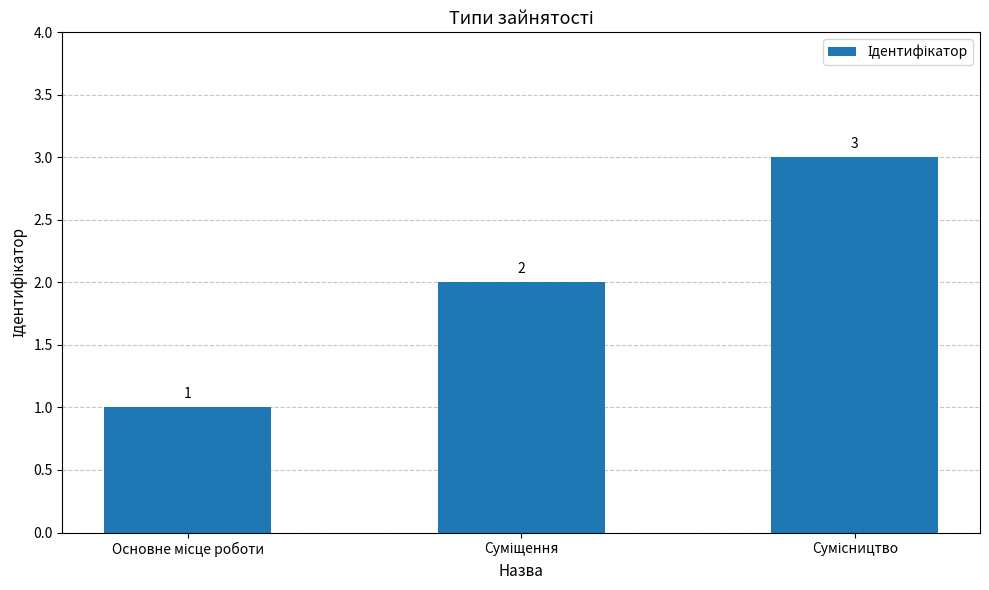

What is the sum of all values?

6